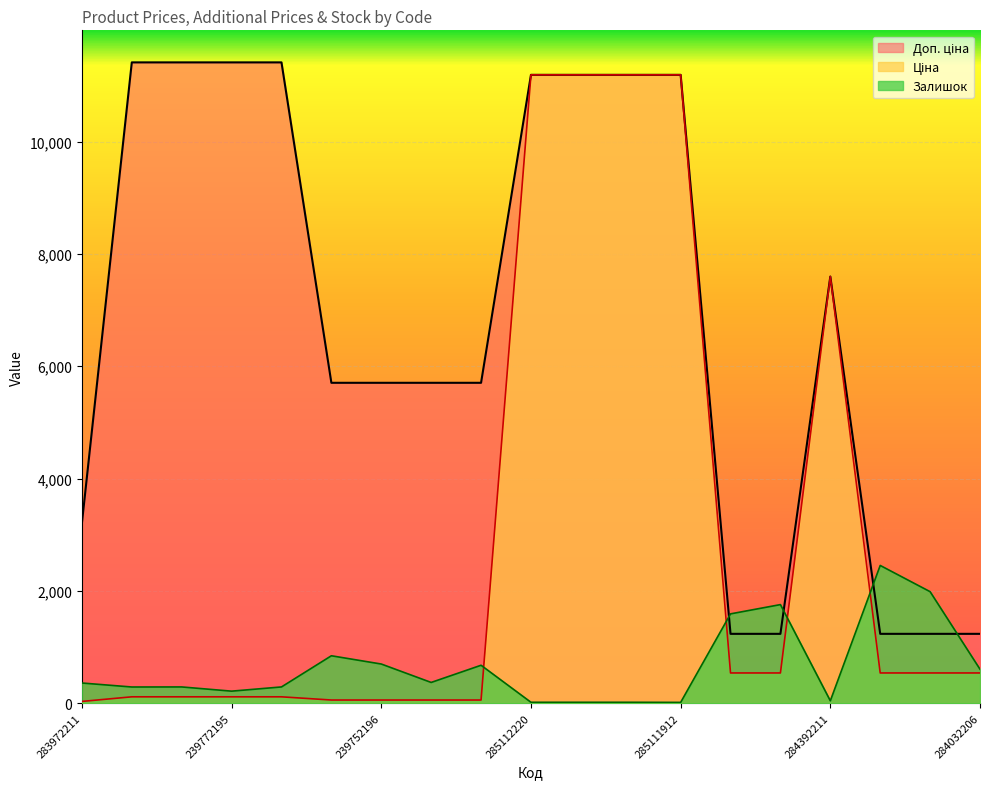

What is the greatest value displayed?

11410.0